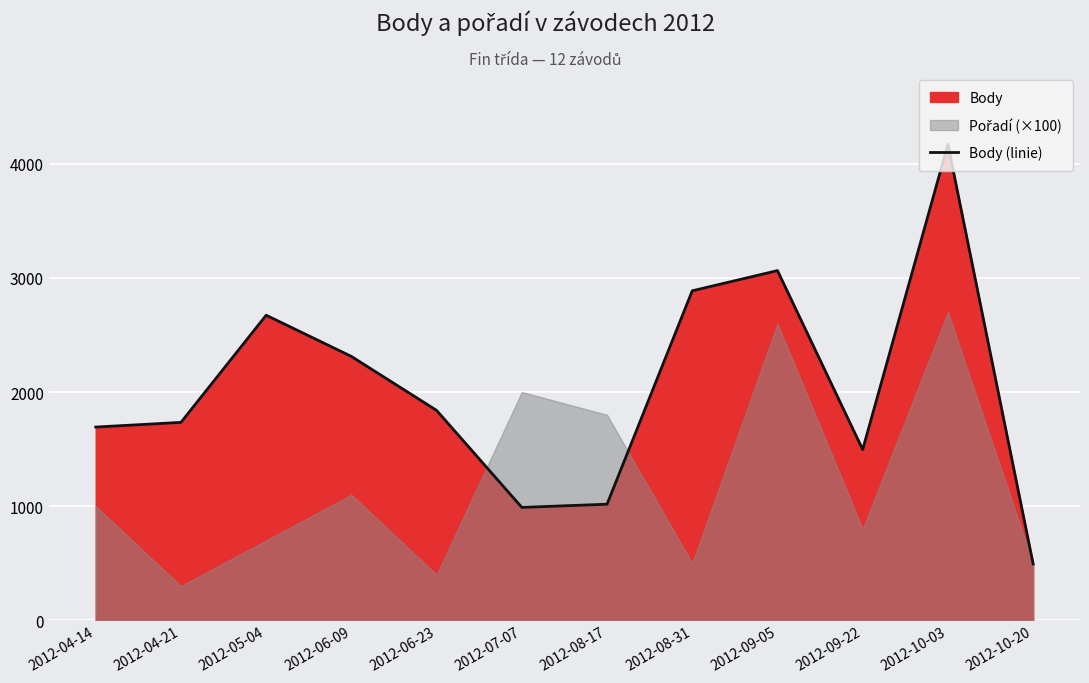

Which category has the lowest value in the Body (linie) series?

2012-10-20